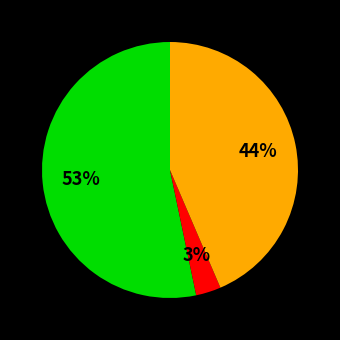

Does any single category account for the majority?

Yes